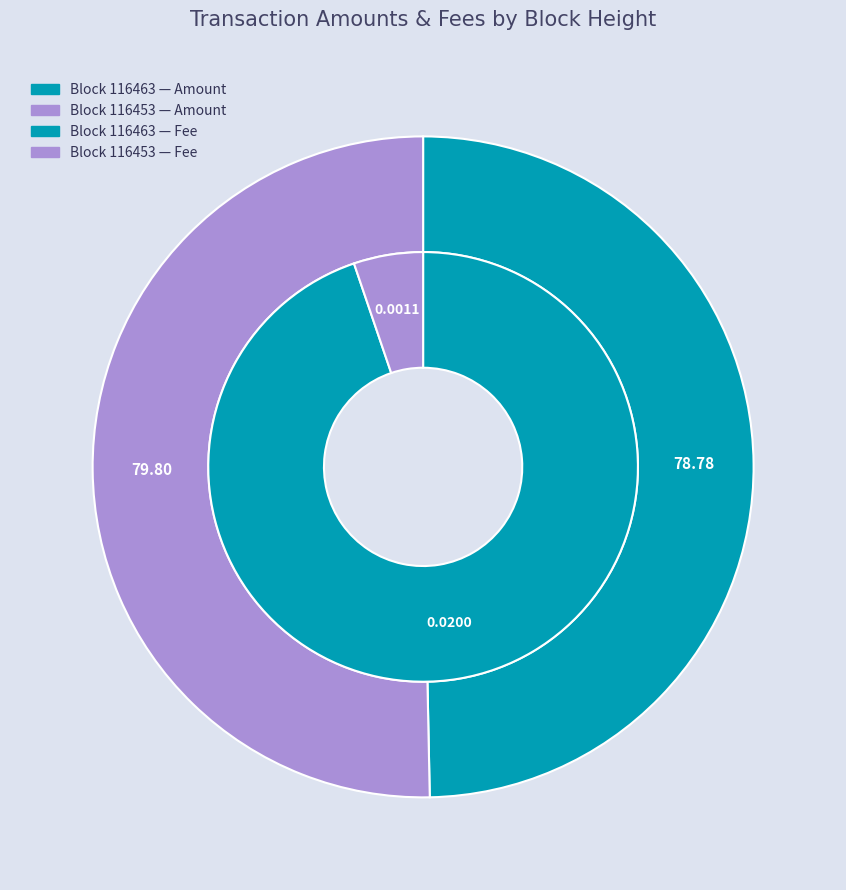

To the nearest percent, what percentage of the pie is 116463?

50%